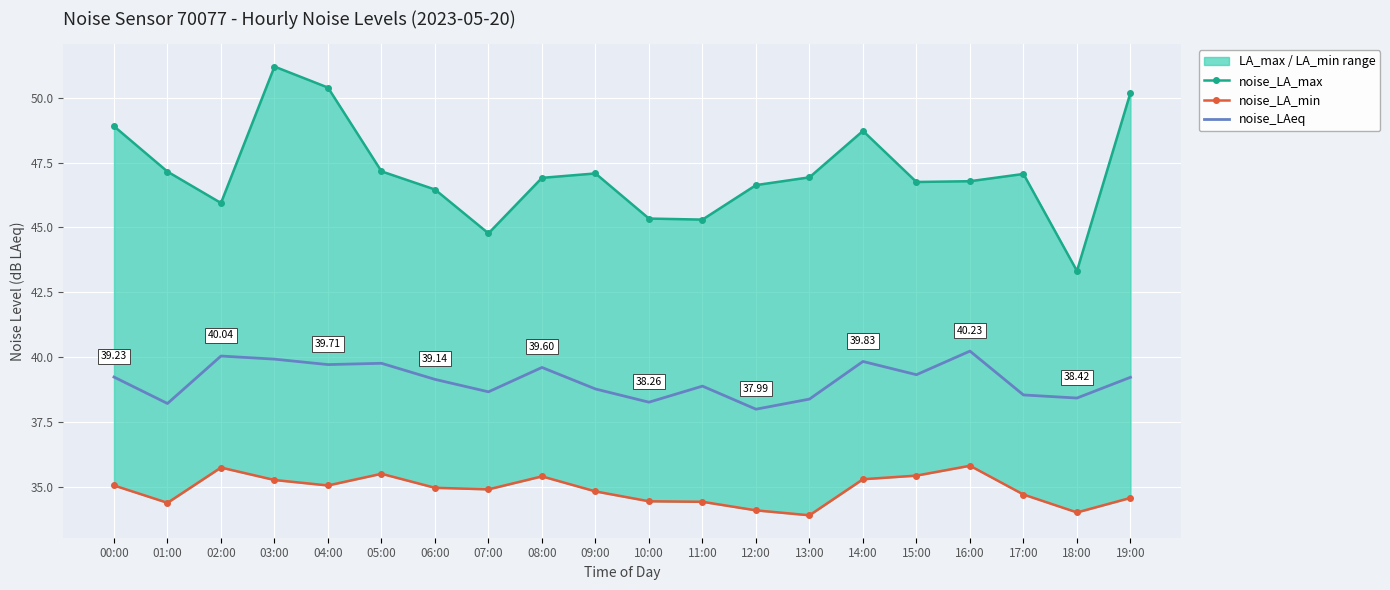

Reading left to right, list all the values displayed in this chart.

noise_LA_max: 00:00=48.9	01:00=47.1	02:00=45.9	03:00=51.2	04:00=50.4	05:00=47.2	06:00=46.5	07:00=44.8	08:00=46.9	09:00=47.1	10:00=45.3	11:00=45.3	12:00=46.6	13:00=46.9	14:00=48.7	15:00=46.8	16:00=46.8	17:00=47.1	18:00=43.3	19:00=50.2
noise_LA_min: 00:00=35.0	01:00=34.4	02:00=35.7	03:00=35.3	04:00=35.0	05:00=35.5	06:00=35.0	07:00=34.9	08:00=35.4	09:00=34.8	10:00=34.4	11:00=34.4	12:00=34.1	13:00=33.9	14:00=35.3	15:00=35.4	16:00=35.8	17:00=34.7	18:00=34.0	19:00=34.6
noise_LAeq: 00:00=39.2	01:00=38.2	02:00=40.0	03:00=39.9	04:00=39.7	05:00=39.8	06:00=39.1	07:00=38.7	08:00=39.6	09:00=38.8	10:00=38.3	11:00=38.9	12:00=38.0	13:00=38.4	14:00=39.8	15:00=39.3	16:00=40.2	17:00=38.5	18:00=38.4	19:00=39.2